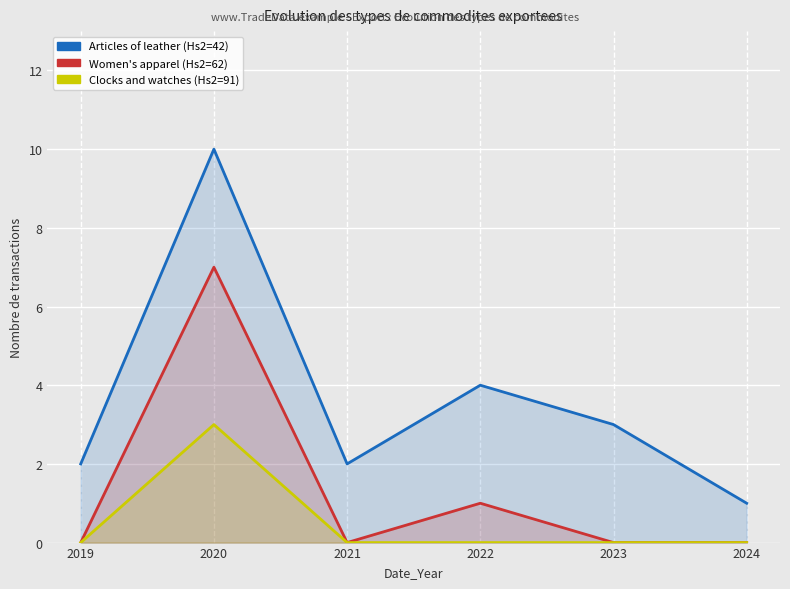

What is the greatest value displayed?

10